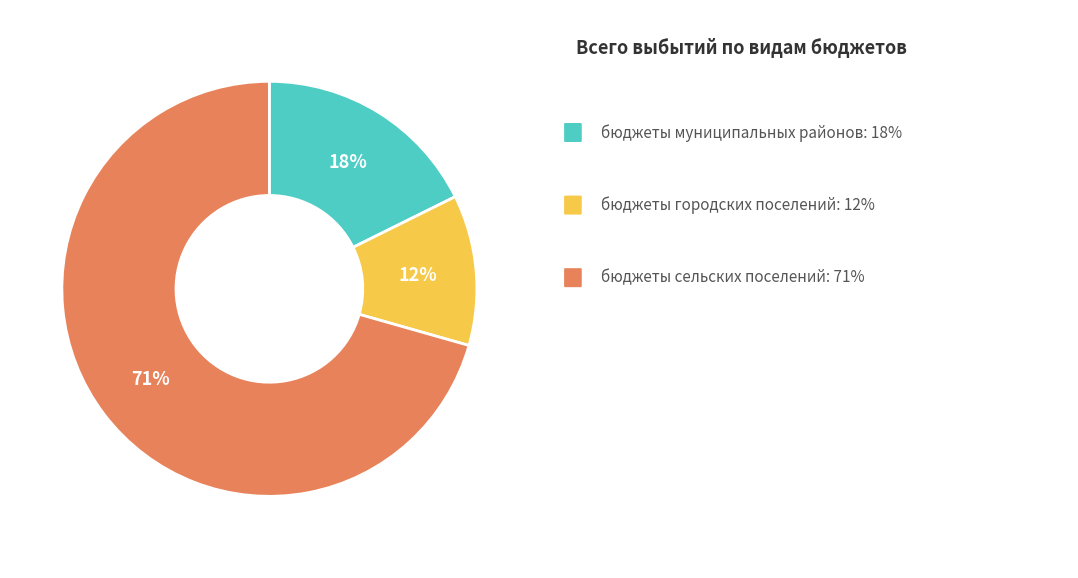

To the nearest percent, what is the average slice percentage?

33%